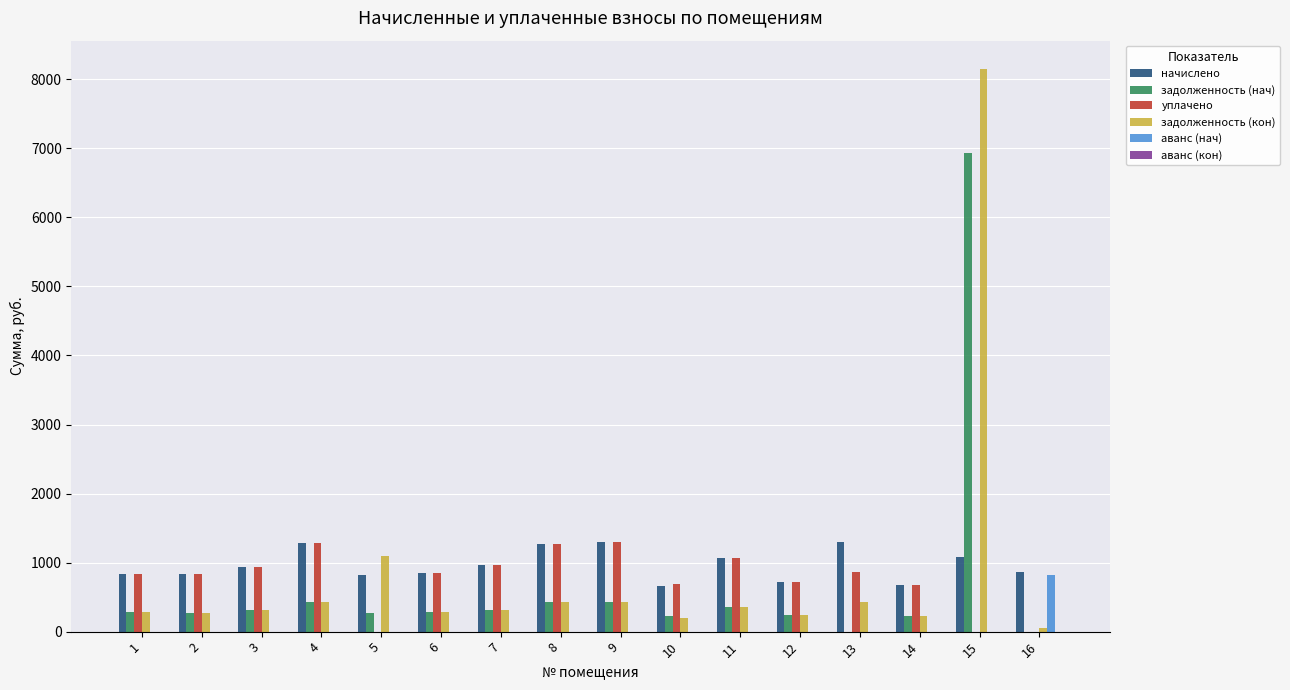

What is the sum of the уплачено values at 7 and 5?

959.0